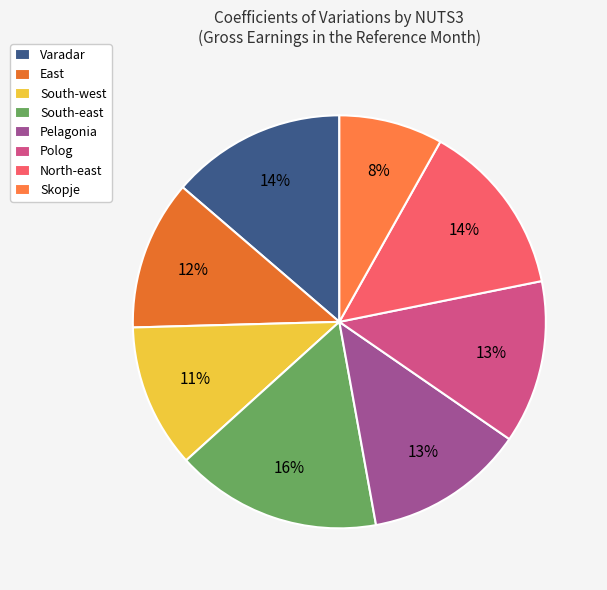

How many slices are in this pie chart?

8